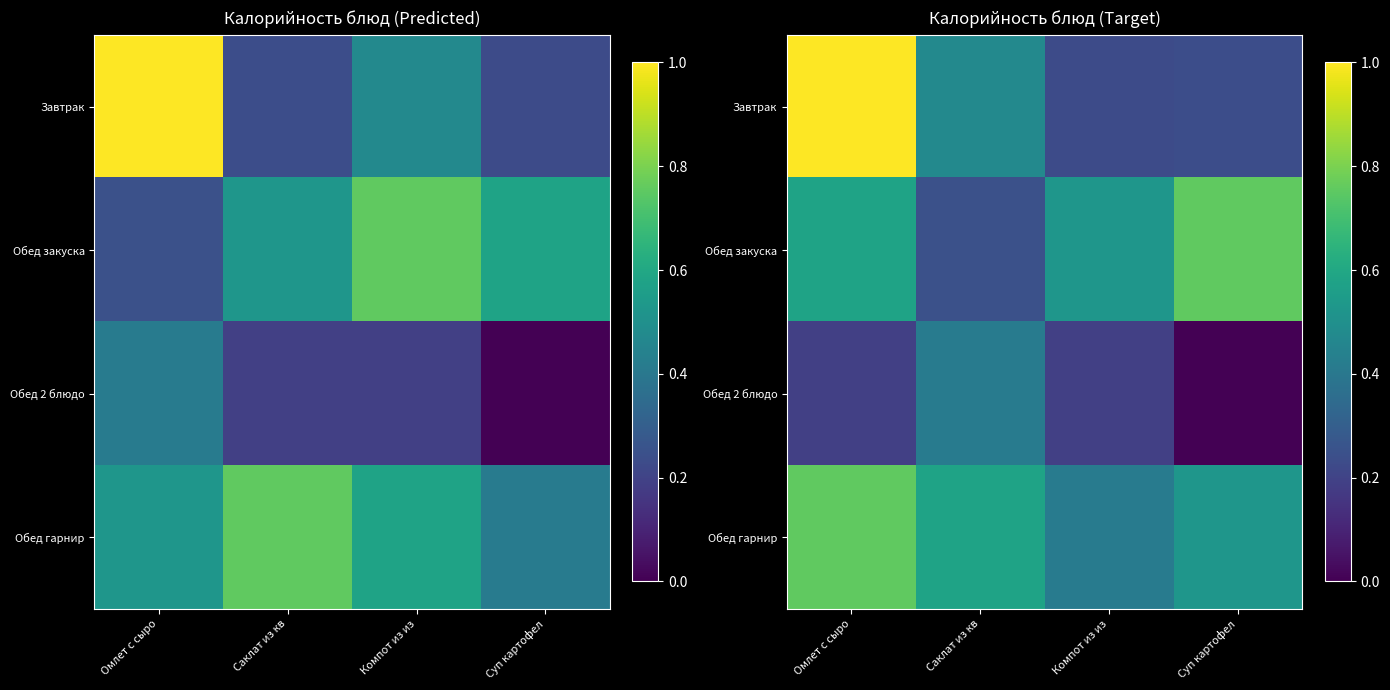

What is the sum of the Обед 2 блюдо values at Компот из из and Омлет с сыро?

0.4